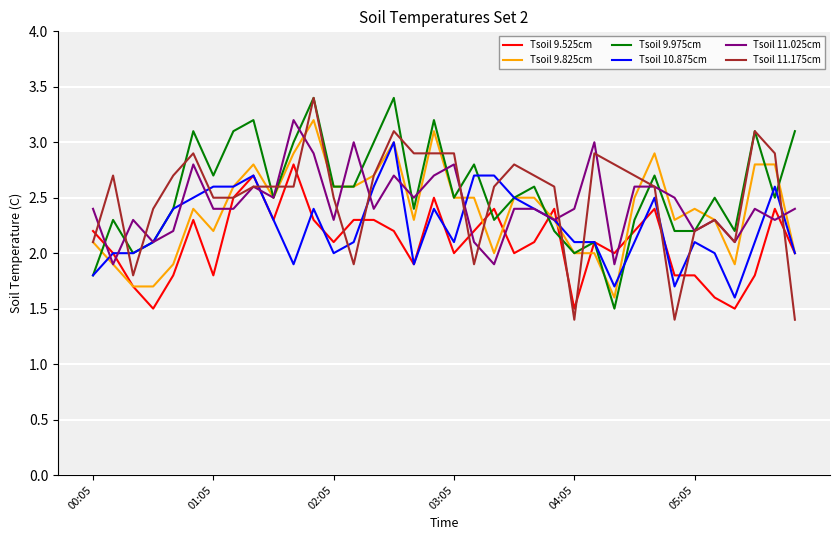

What is the minimum value for Tsoil 10.875cm?

1.6